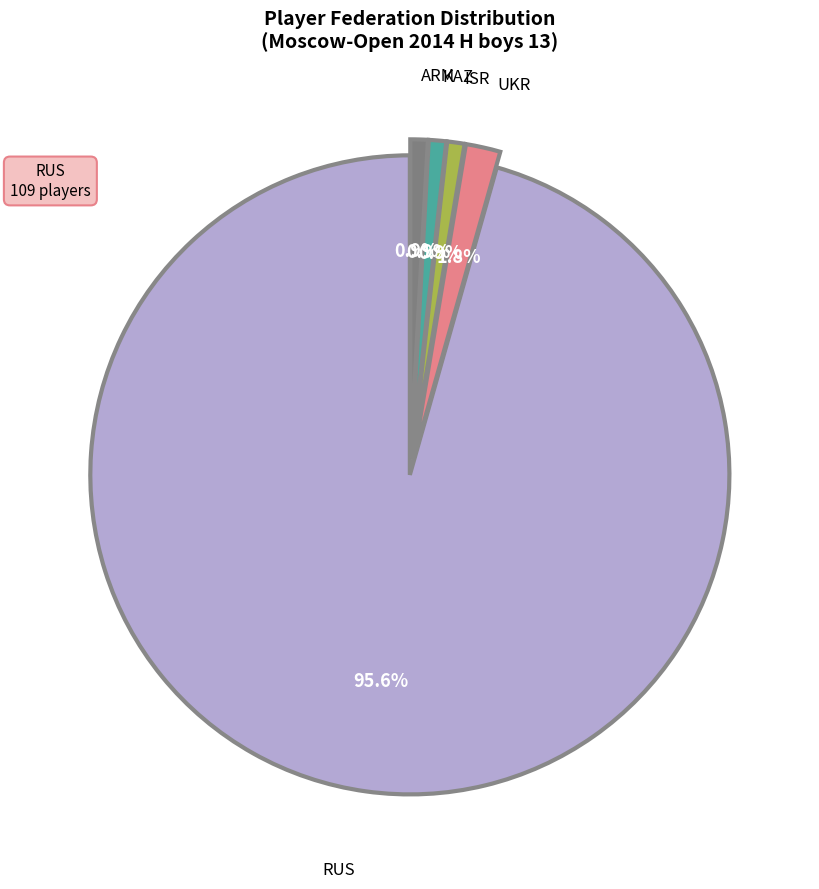

Is there any slice that represents more than half of the pie?

Yes